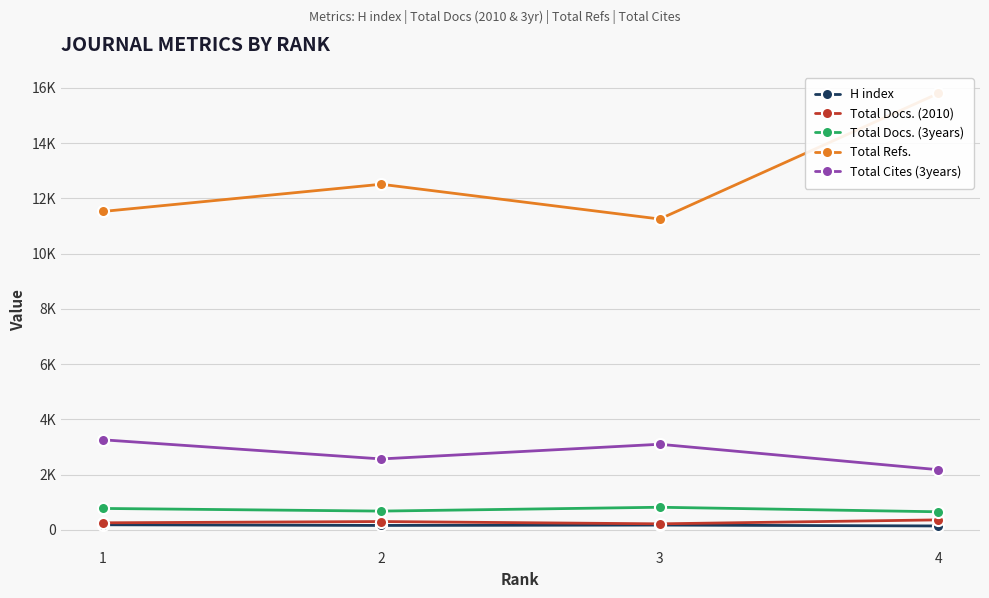

Which category has the lowest value across all series?

4